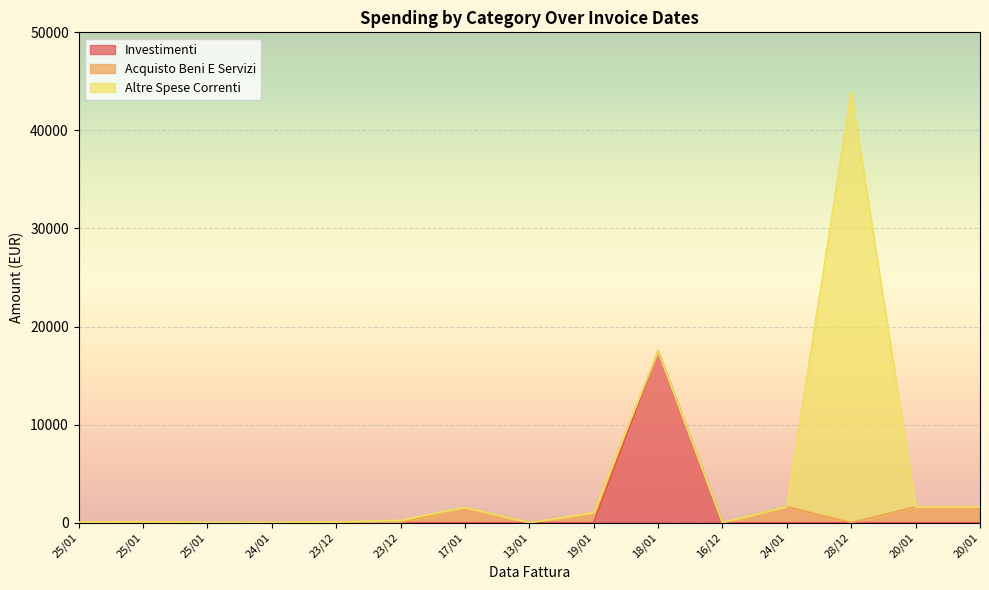

Between 25/01 and 24/01, which series saw the biggest shift?

Acquisto Beni E Servizi